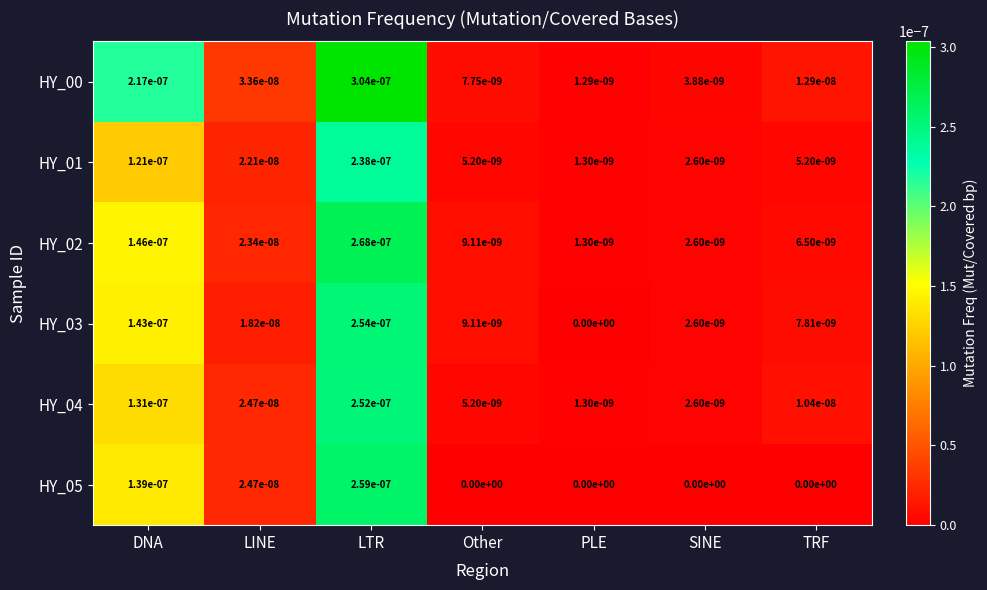

Which category has the highest value in the HY_05 series?

LTR